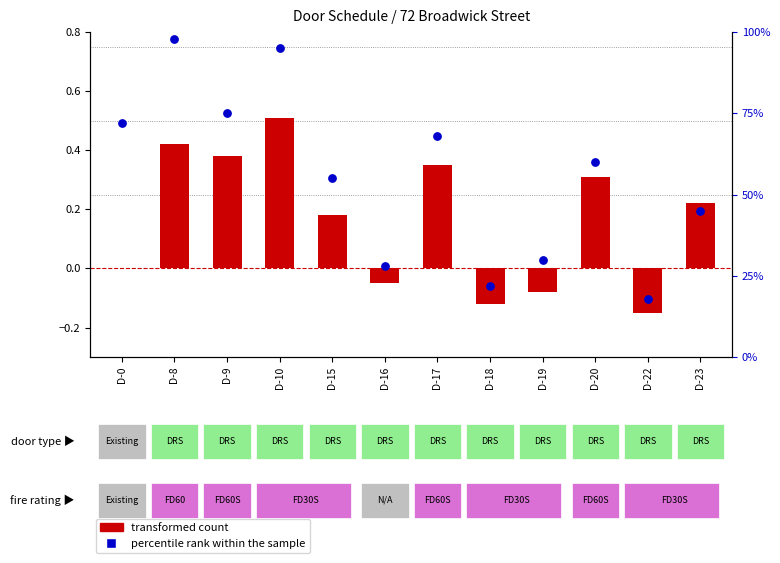

Is the value of percentile rank within the sample at D-8 greater than the value of transformed count at D-8?

Yes